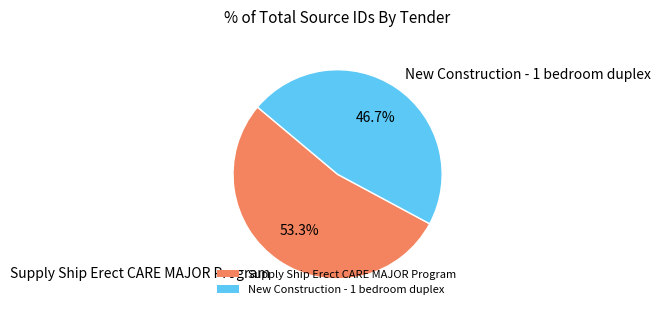

Which slice is the smallest?

New Construction - 1 bedroom duplex